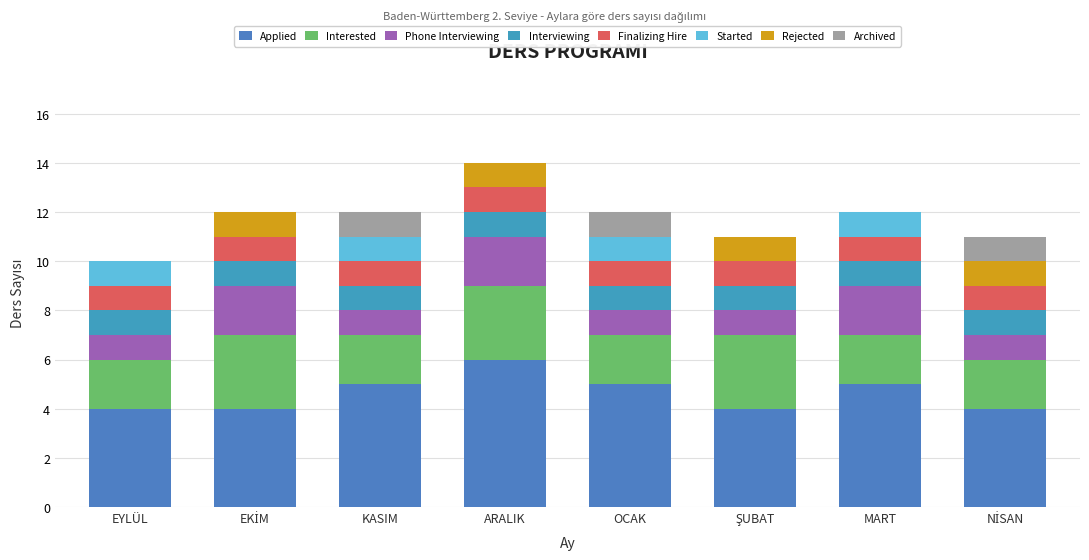

Rank the categories by Started value from highest to lowest.

EYLÜL, KASIM, OCAK, MART, EKİM, ARALIK, ŞUBAT, NİSAN